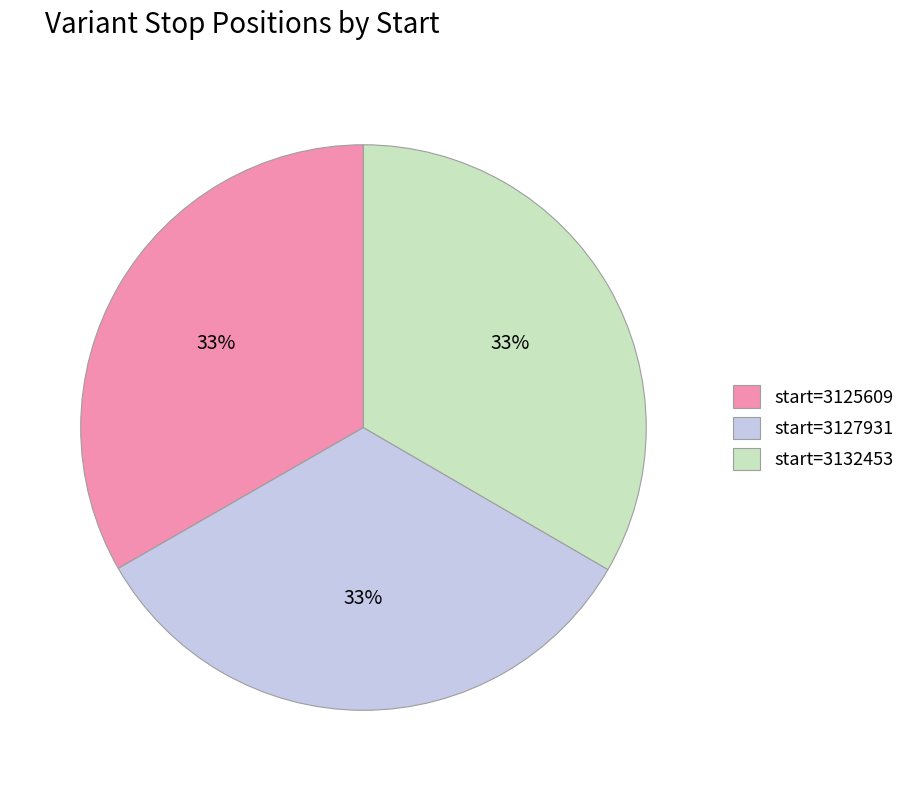

Is it true that start=3125609 is 43% of the pie?

False